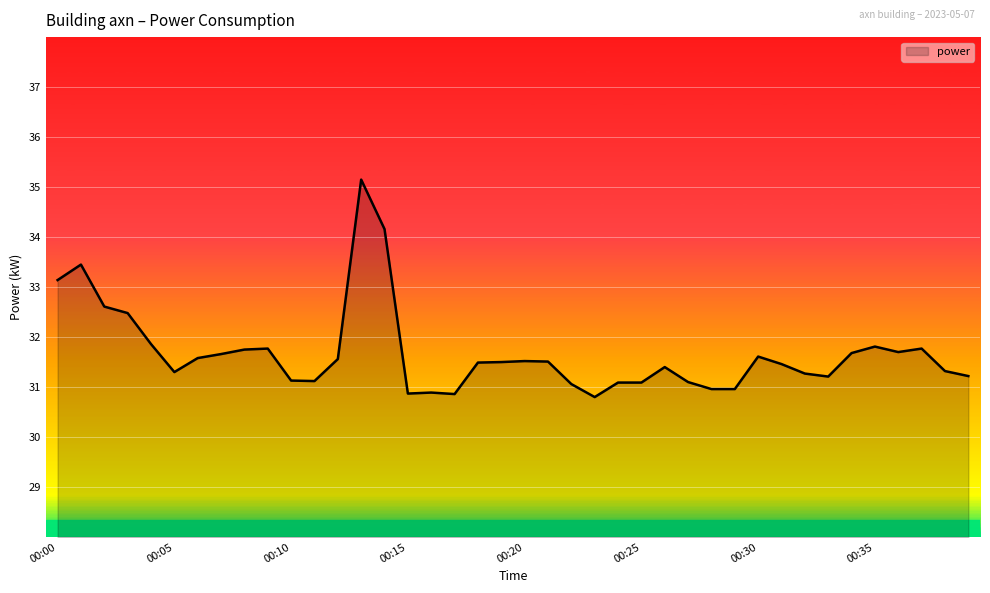

What is the minimum value shown in the chart?

30.8